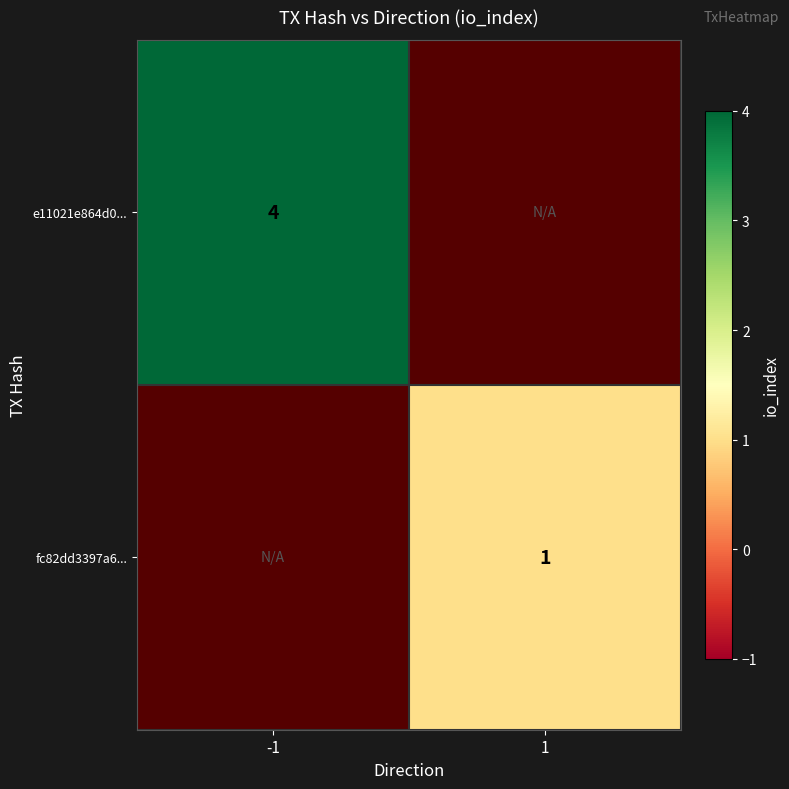

Is the value of fc82dd3397a6... at 1 greater than the value of e11021e864d0... at -1?

No